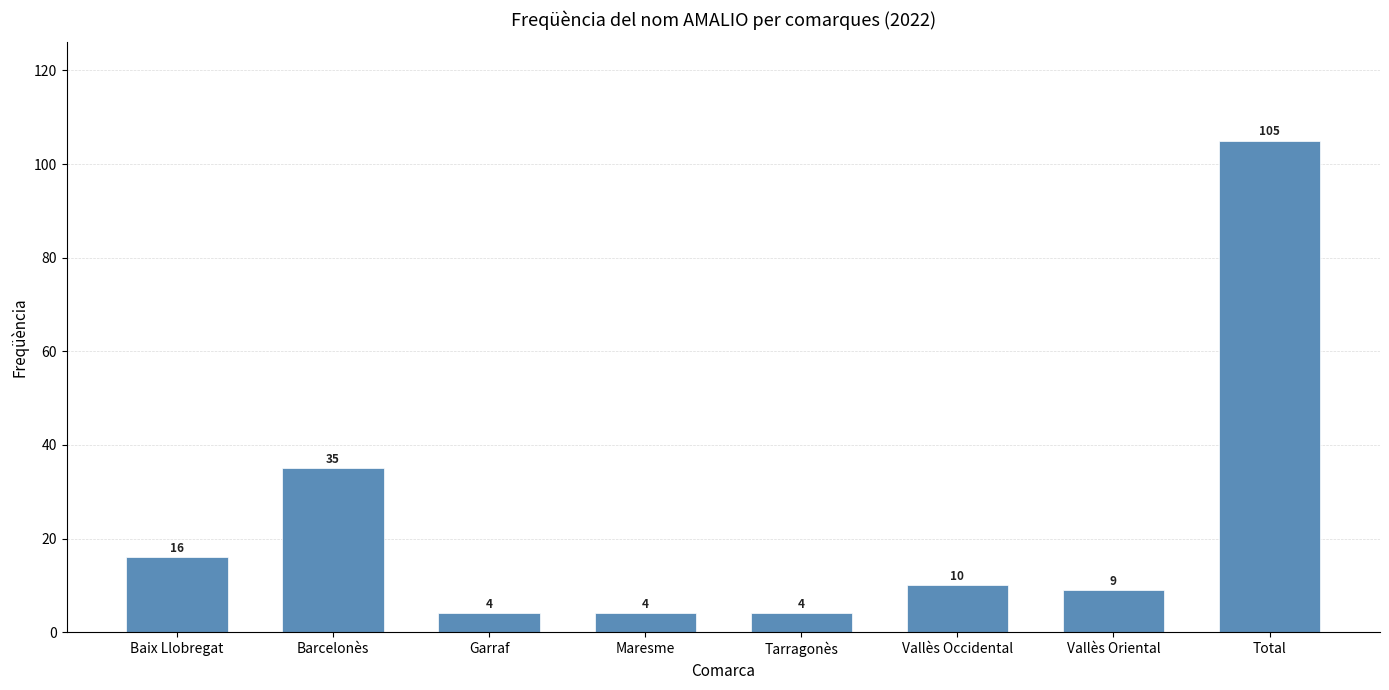

What is the label of the 8th bar from the right?

Baix Llobregat